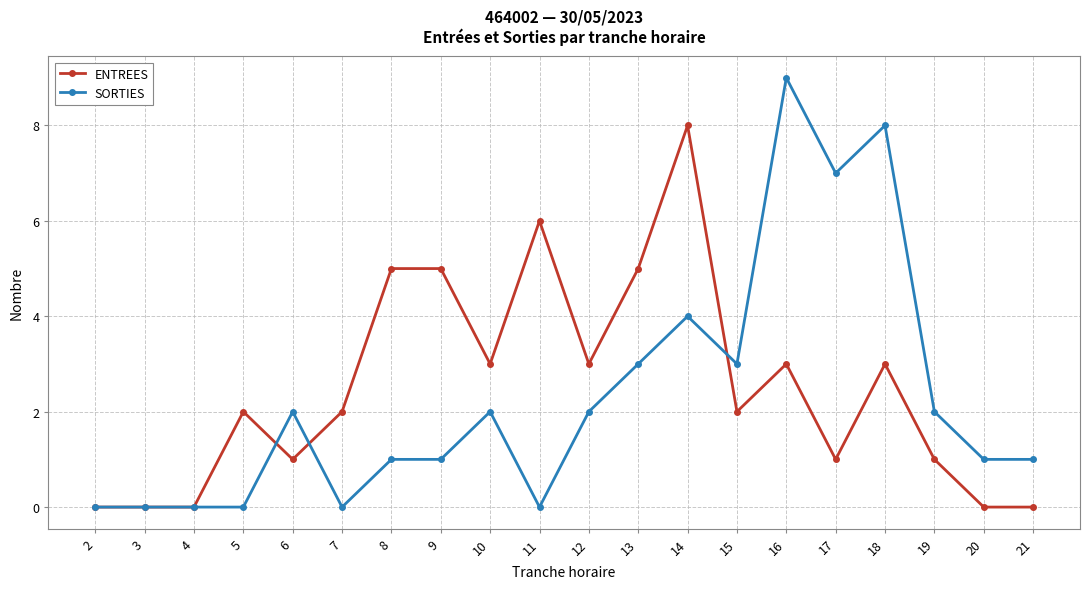

True or false: ENTREES and SORTIES cross at least once.

True